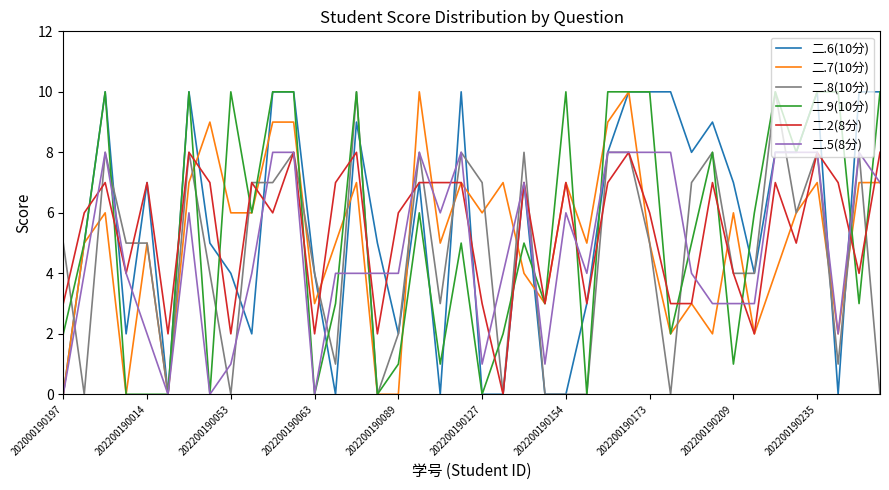

What is the sum of all 二.9(10分) values?

212